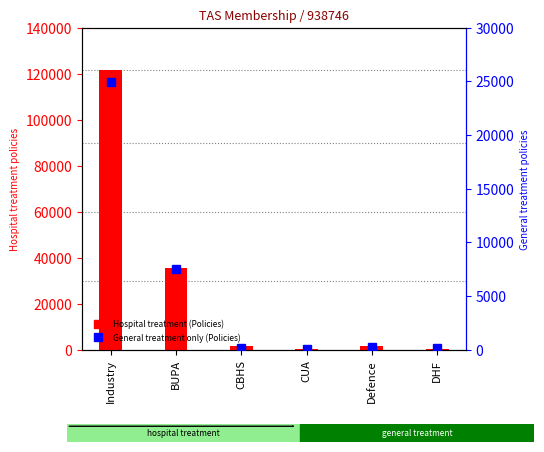

At which category is the sum across all series the highest?

Industry